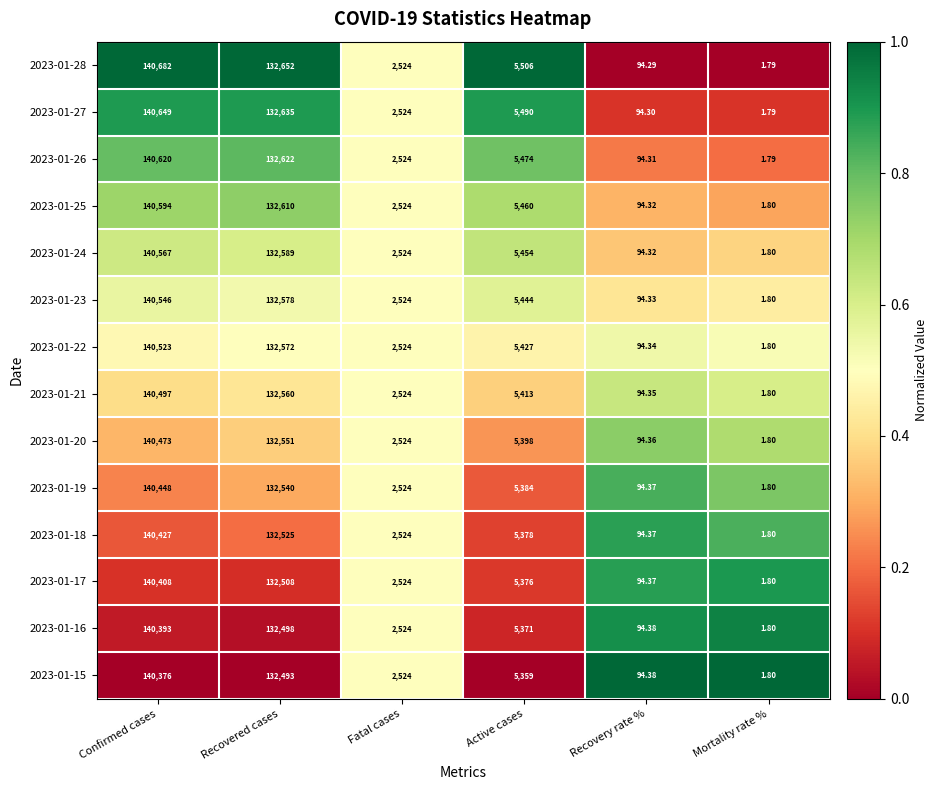

Which category has the highest value in the 2023-01-27 series?

Confirmed cases